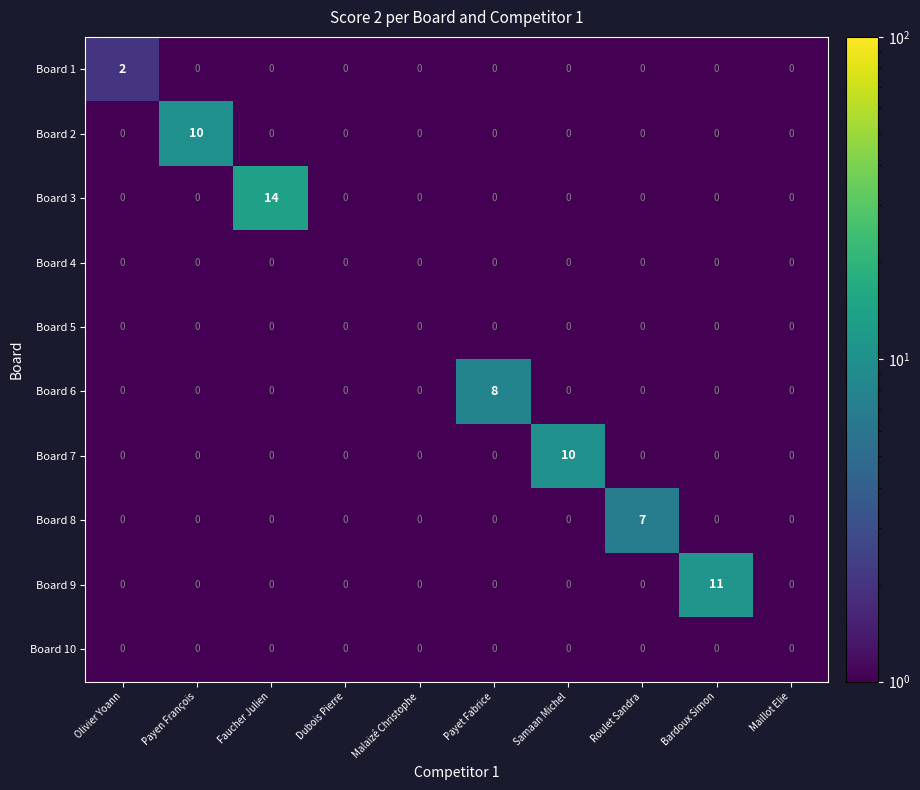

What is the difference between the maximum and second lowest values in the Board 6 series?

8